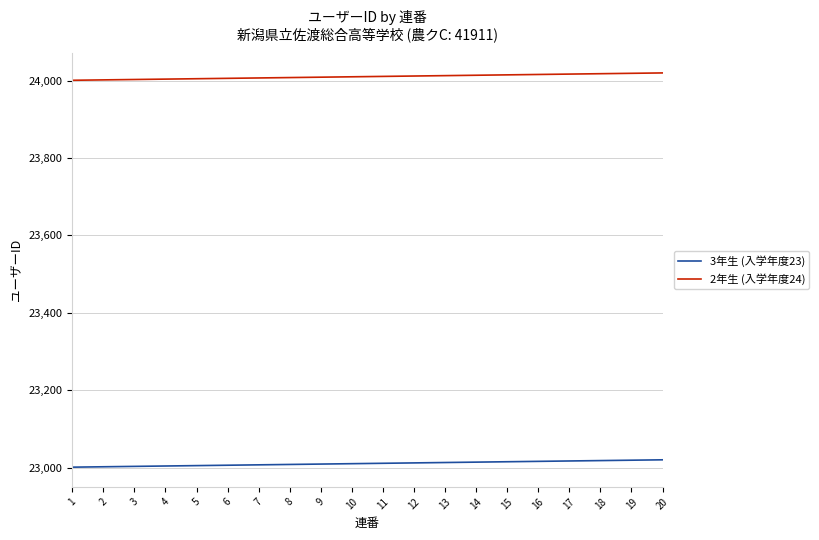

What is the total value across all series at 9?

47018